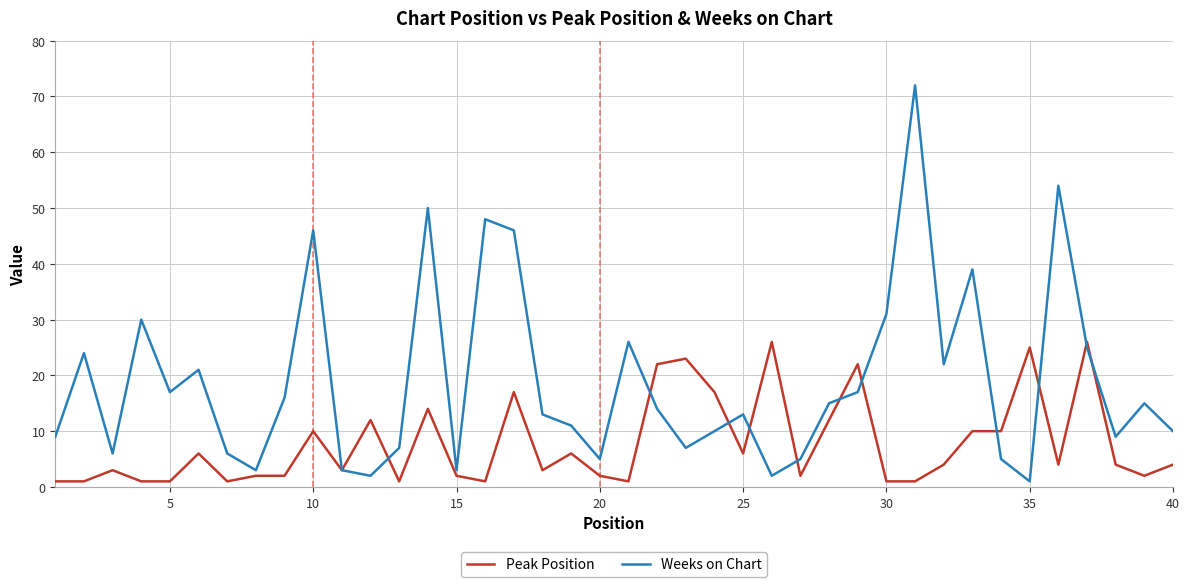

Which series has the largest total across all categories?

Weeks on Chart